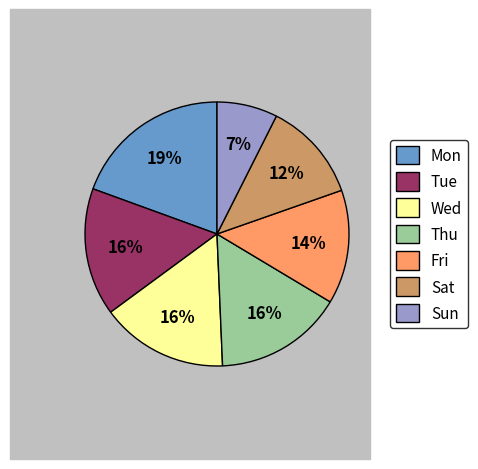

To the nearest percent, what percentage of the pie is Tue?

16%